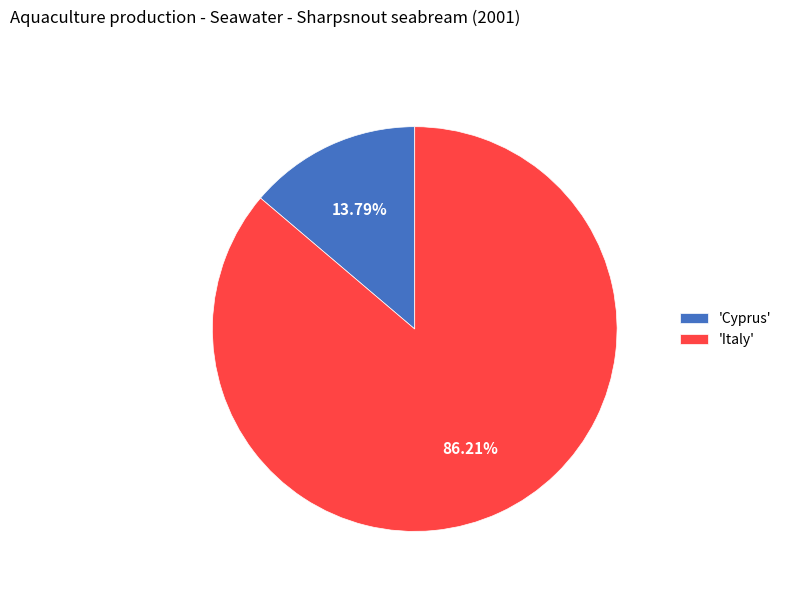

Combined, do 'Italy' and 'Cyprus' account for over 50%?

Yes